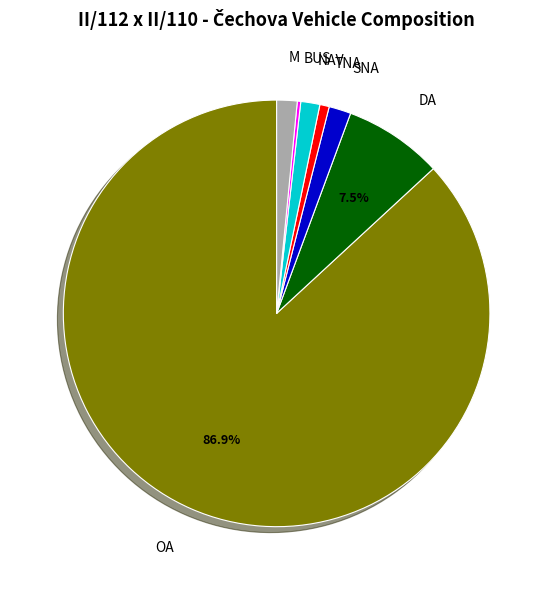

Does any single category account for the majority?

Yes